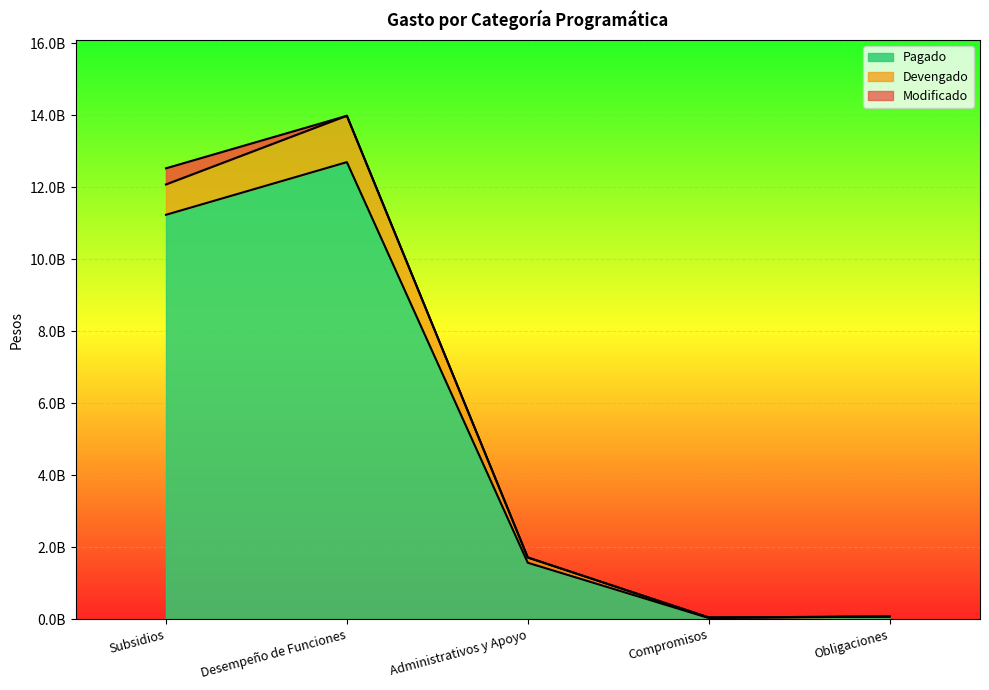

What is the sum of all Modificado values?

27895607290.2